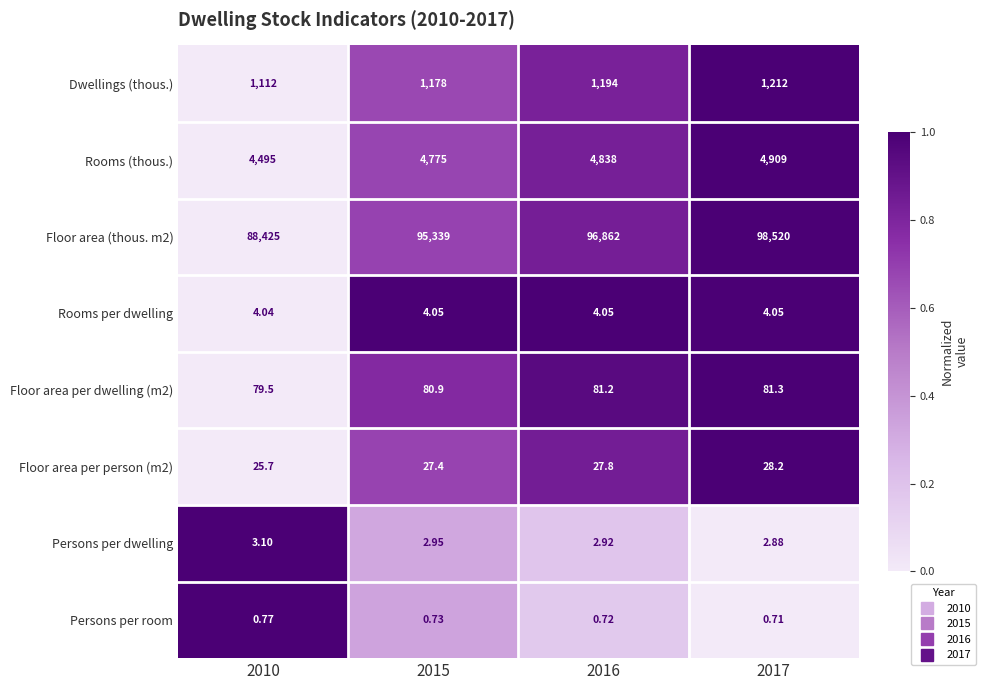

Which series has the largest total across all categories?

Floor area (thous. m2)